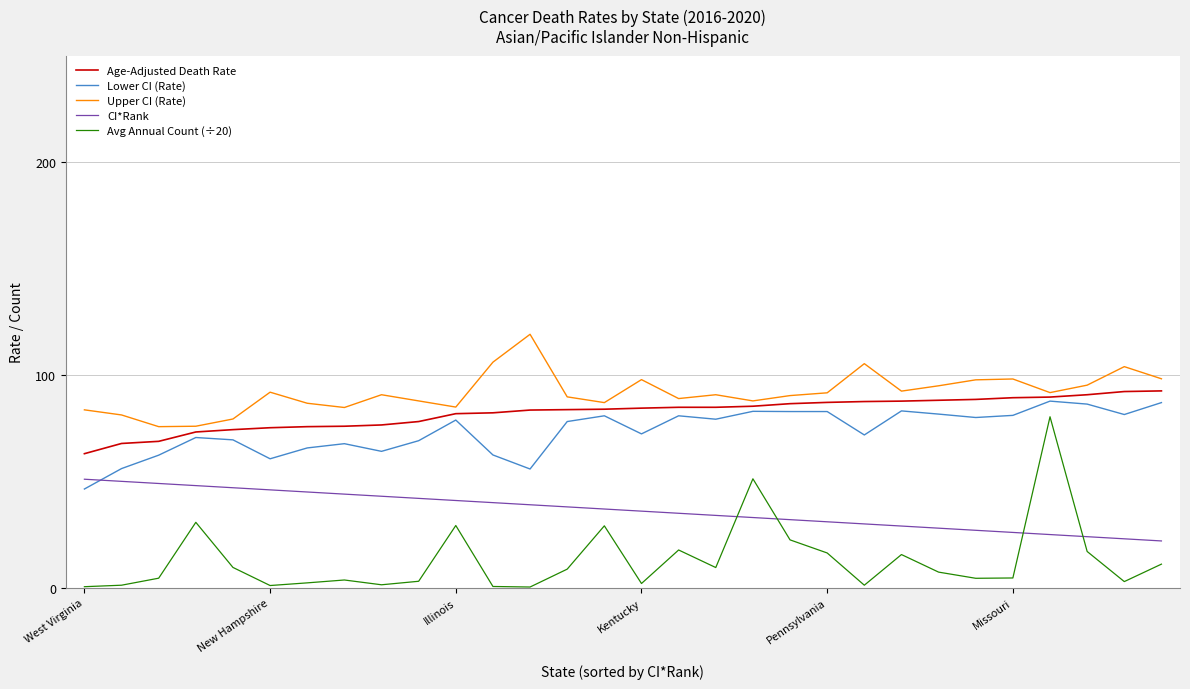

Which series has the largest range (max minus min)?

Avg Annual Count (÷20)